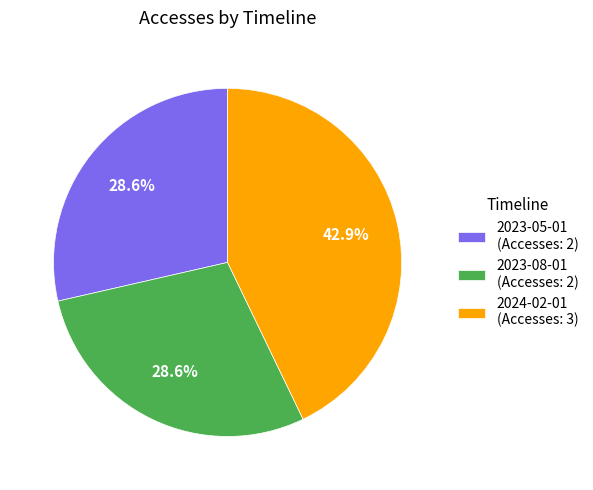

Does 2024-02-01 represent more than half of the total?

No